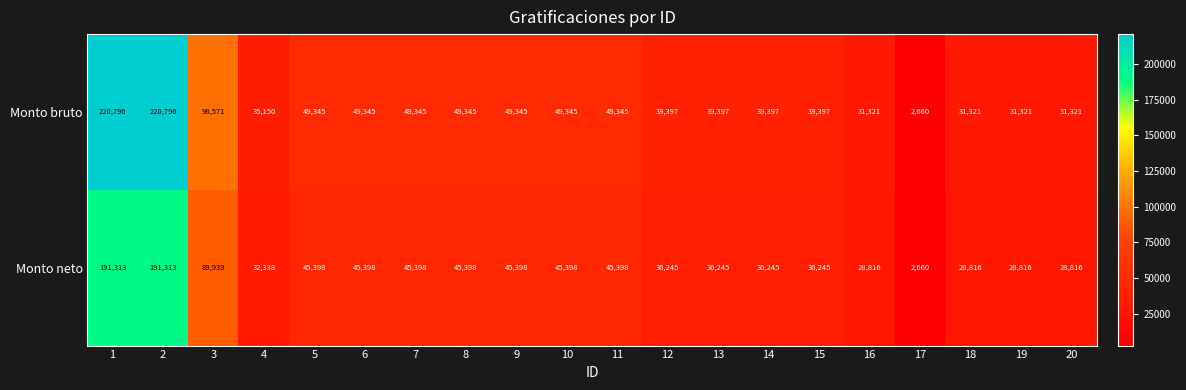

At how many categories does at least one series exceed 92794?

3